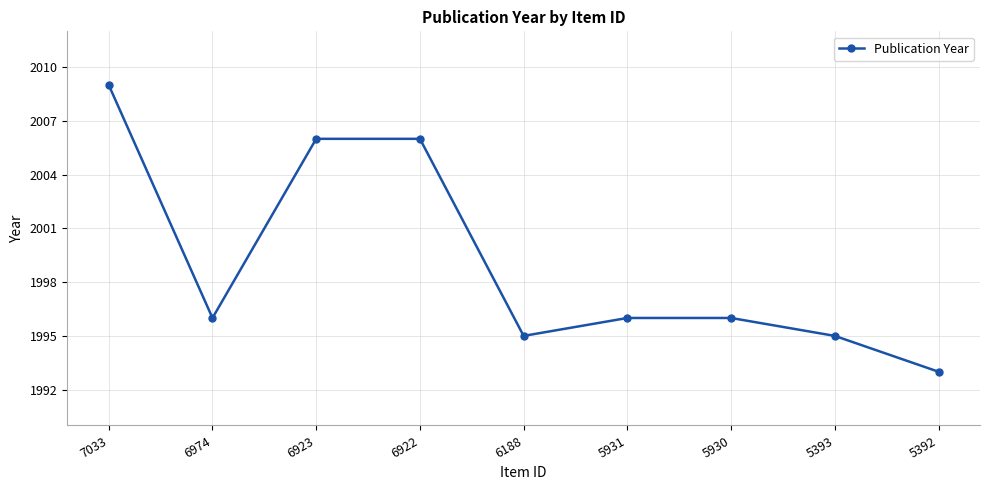

How many lines are shown in the chart?

1